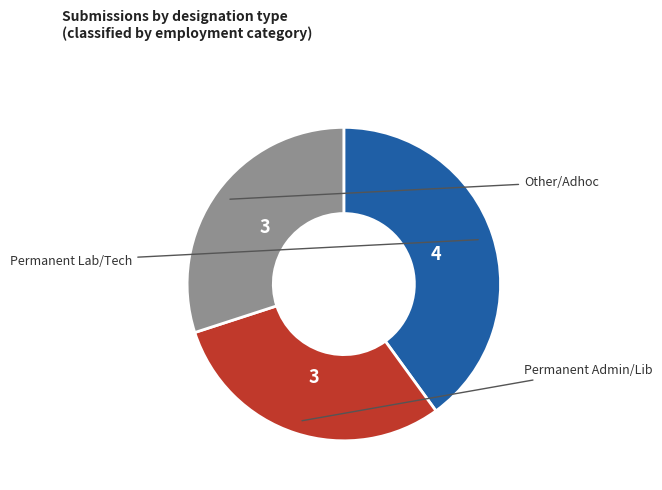

Is there any slice that represents more than half of the pie?

No